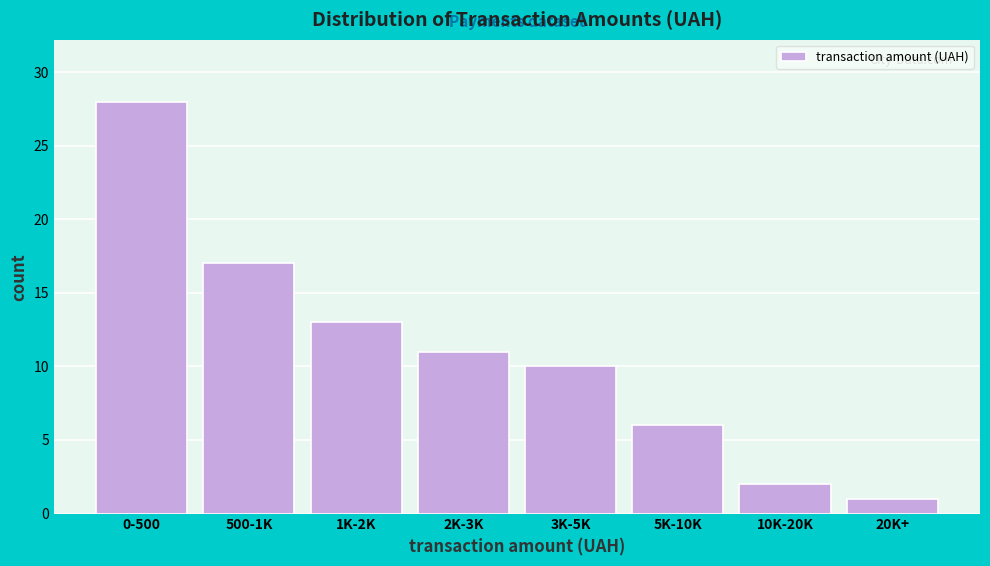

Reading left to right, transcribe all the data shown in this chart.

0-500=28	500-1K=17	1K-2K=13	2K-3K=11	3K-5K=10	5K-10K=6	10K-20K=2	20K+=1